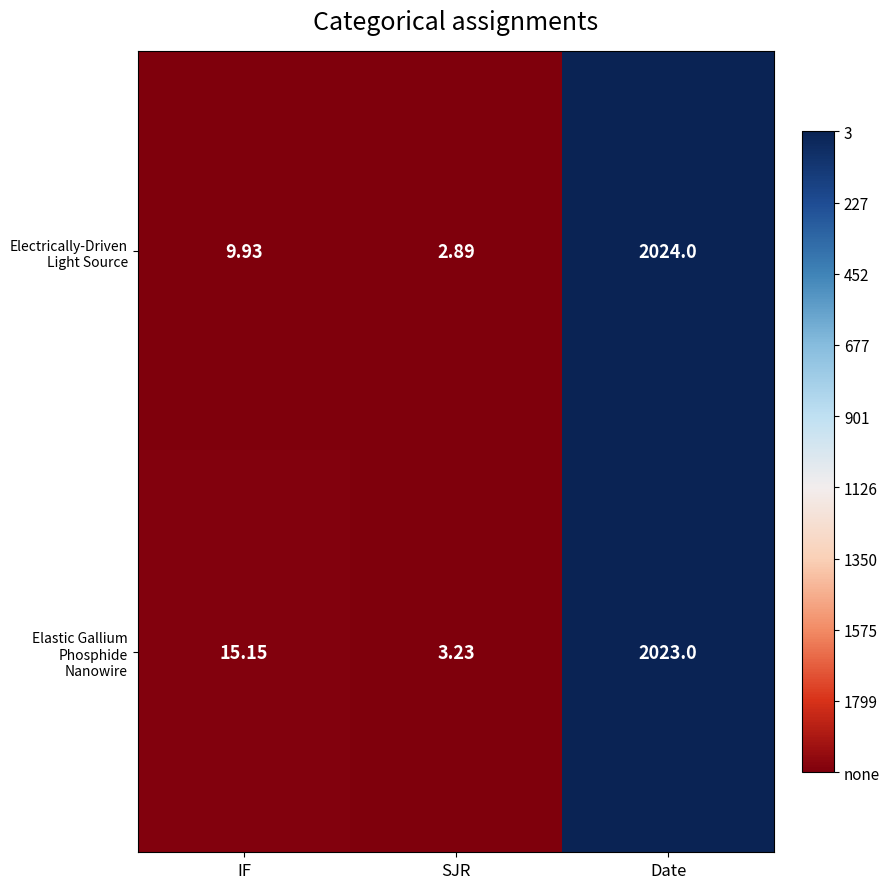

Is the value of Electrically-Driven Light Source at IF greater than the value of Elastic Gallium Phosphide Nanowire at IF?

No